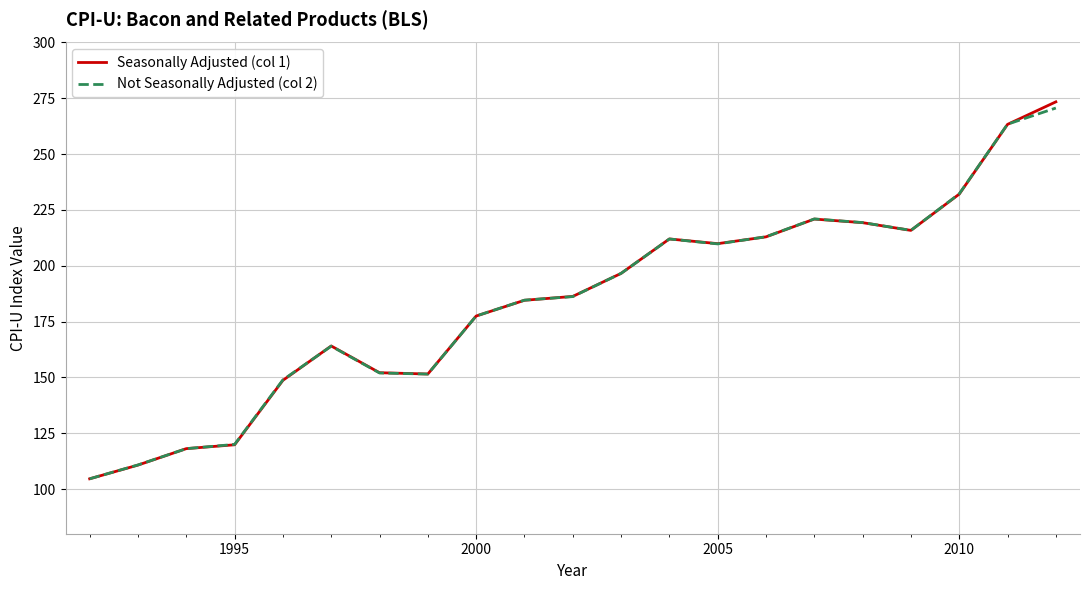

What is the minimum value shown in the chart?

104.6